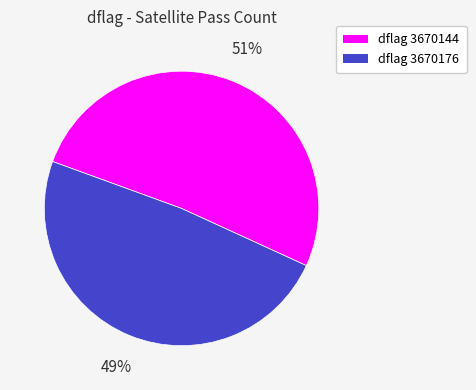

Is there a majority slice in this chart?

Yes